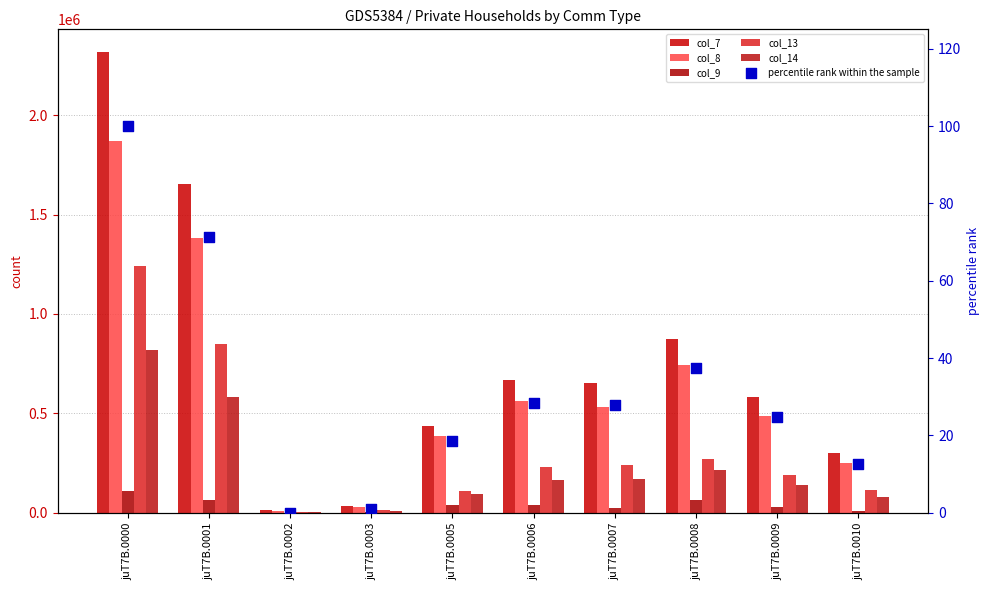

Which series has the largest total across all categories?

col_7